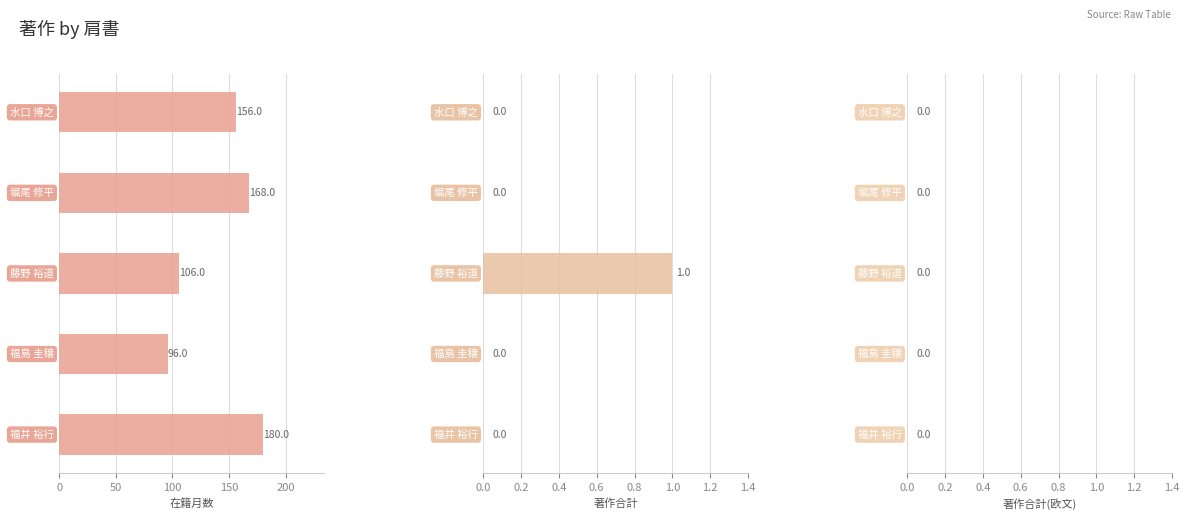

How many bars are there in each group?

3